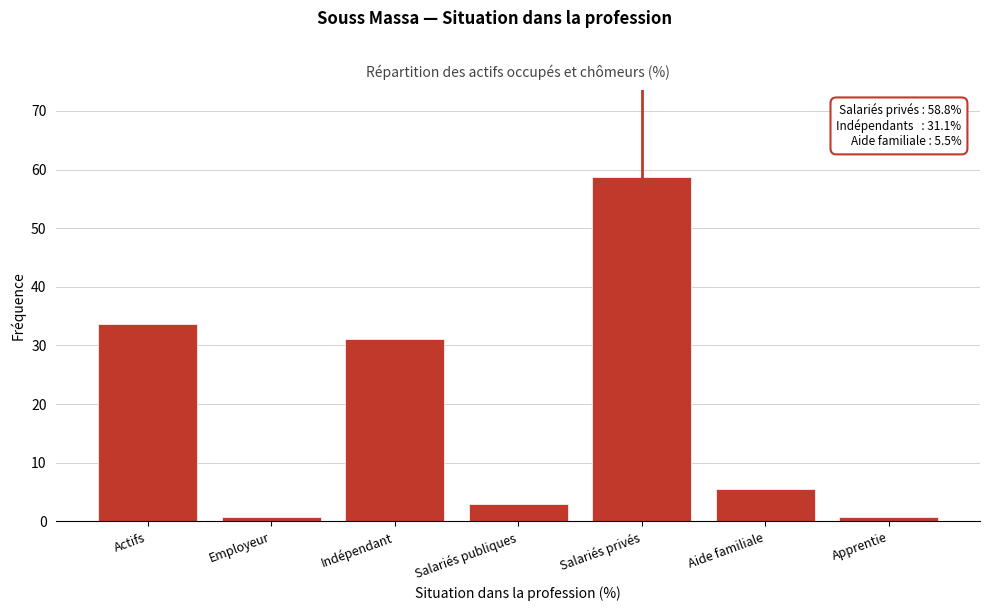

What is the greatest value displayed?

58.8